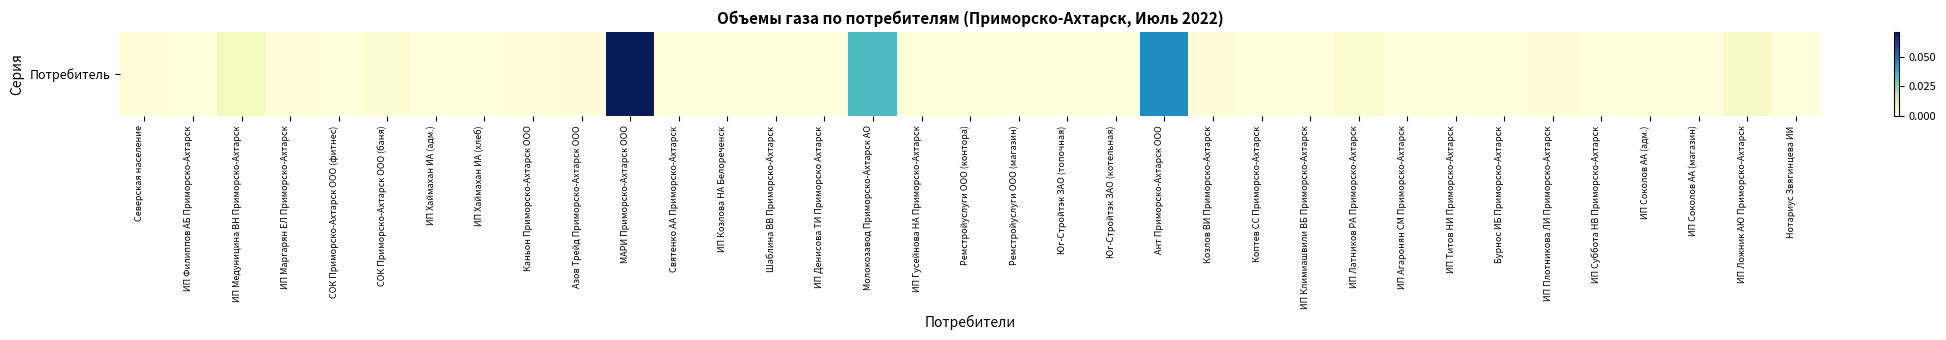

List the labels in order of value, smallest first.

ИП Хаймахан ИА (адм.), Ремстройуслуги ООО (контора), Ремстройуслуги ООО (магазин), Коптев СС Приморско-Ахтарск, Юг-Стройтэк ЗАО (топочная), Святенко АА Приморско-Ахтарск, Шаблина ВВ Приморско-Ахтарск, ИП Козлова НА Белореченск, ИП Денисова ТИ Приморско Ахтарск, Юг-Стройтэк ЗАО (котельная), Бурнос ИБ Приморско-Ахтарск, ИП Соколов АА (магазин), Нотариус Звягинцева ИИ, ИП Титов НИ Приморско-Ахтарск, ИП Филиппов АБ Приморско-Ахтарск, ИП Климиашвили ВБ Приморско-Ахтарск, СОК Приморско-Ахтарск ООО (фитнес), ИП Хаймахан ИА (хлеб), ИП Гусейнова НА Приморско-Ахтарск, ИП Агаронян СМ Приморско-Ахтарск, ИП Суббота НВ Приморско-Ахтарск, ИП Соколов АА (адм.), Каньон Приморско-Ахтарск ООО, Северская население, ИП Маргарян ЕЛ Приморско-Ахтарск, Азов Трейд Приморско-Ахтарск ООО, Козлов ВИ Приморско-Ахтарск, ИП Плотникова ЛИ Приморско-Ахтарск, СОК Приморско-Ахтарск ООО (баня), ИП Латников РА Приморско-Ахтарск, ИП Ложник АЮ Приморско-Ахтарск, ИП Медуницина ВН Приморско-Ахтарск, Молокозавод Приморско-Ахтарск АО, Ант Приморско-Ахтарск ООО, МАРИ Приморско-Ахтарск ООО